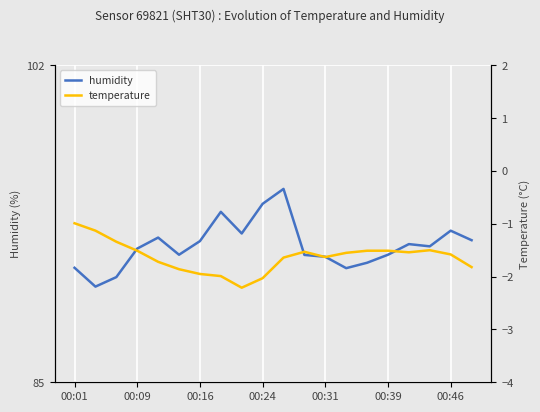

What is the lowest value of the temperature series?

-2.2